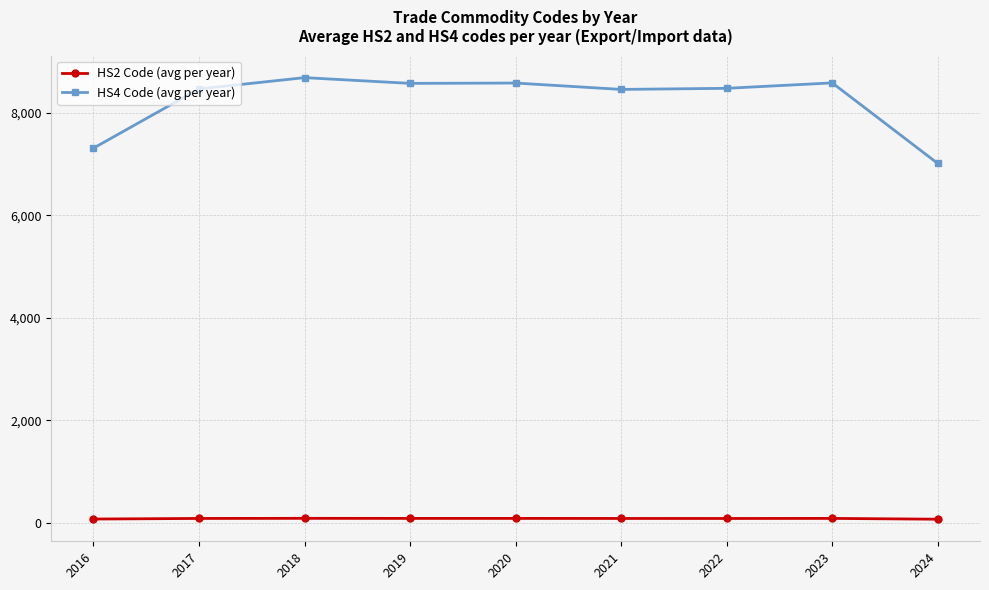

What is the difference between the second highest and second lowest values in the HS4 Code (avg per year) series?

1274.1